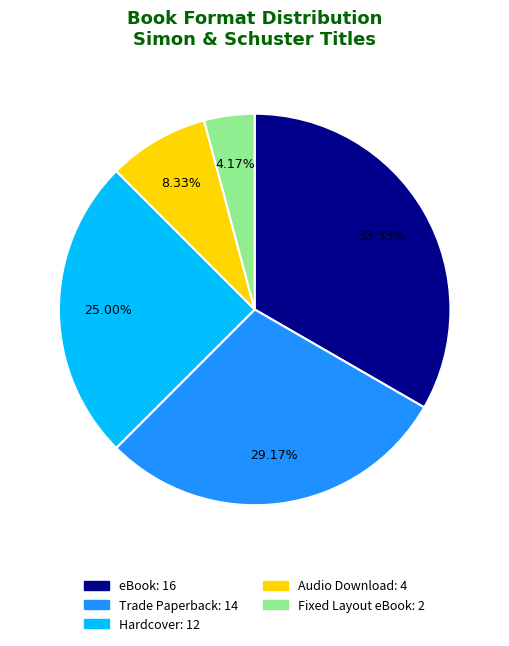

Which has a higher value, Hardcover or Trade Paperback?

Trade Paperback